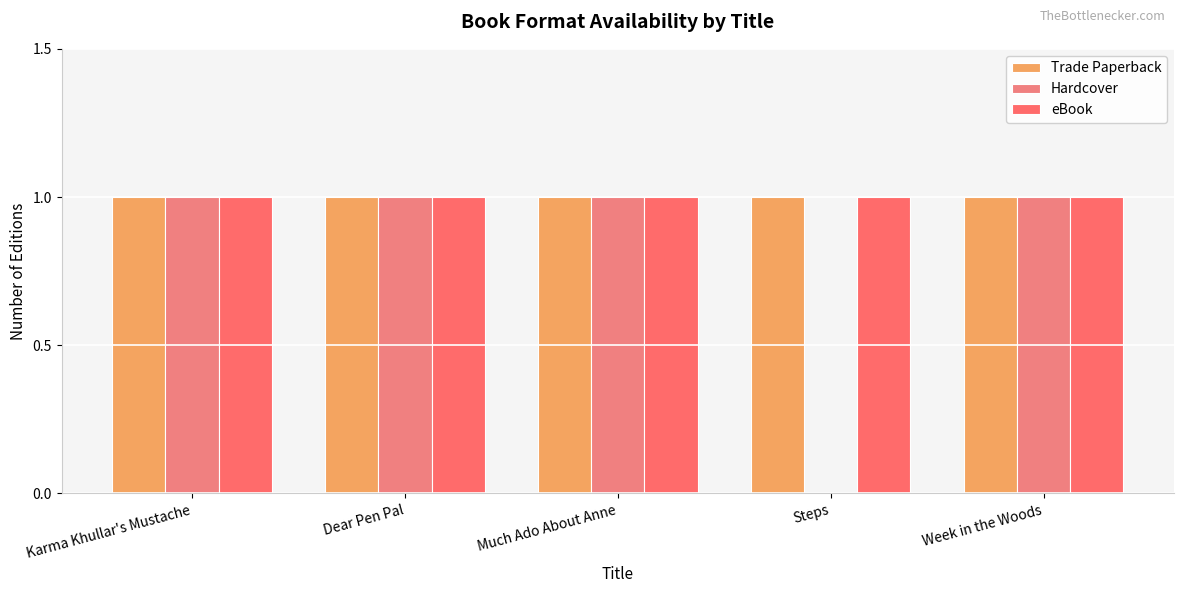

List the labels in order of Hardcover value, largest first.

Karma Khullar's Mustache, Dear Pen Pal, Much Ado About Anne, Week in the Woods, Steps